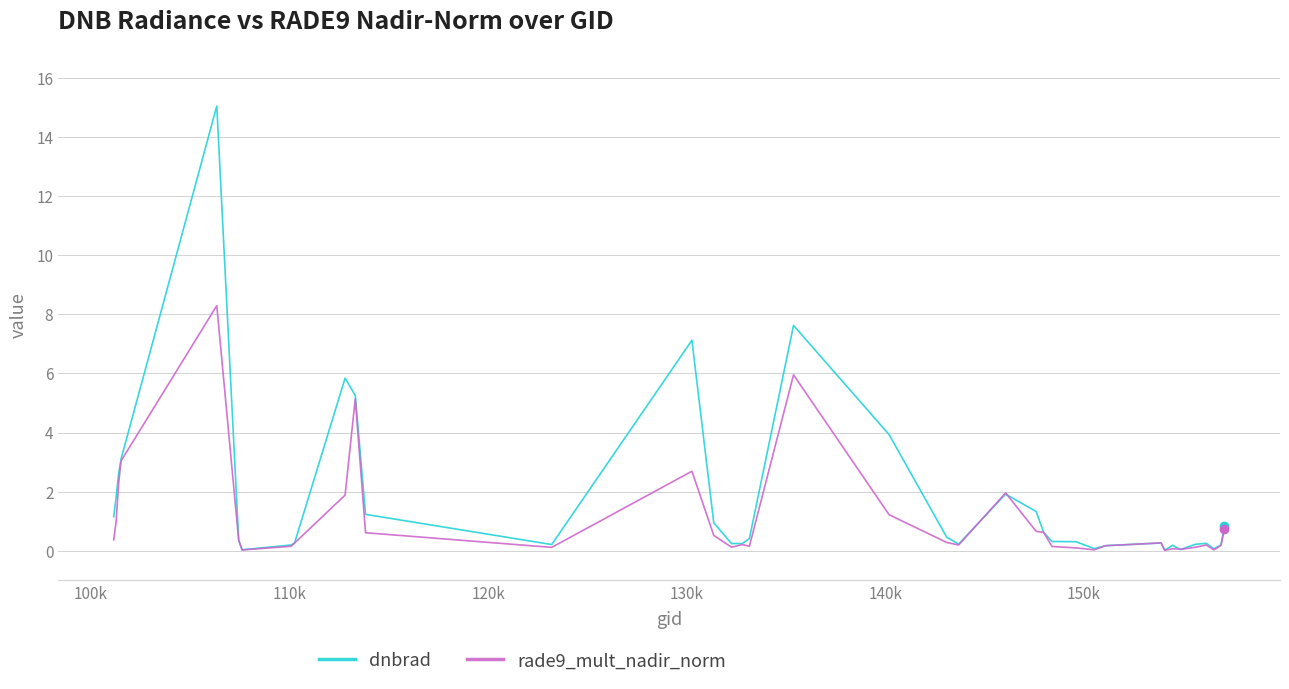

What are all the series names shown in the legend?

dnbrad, rade9_mult_nadir_norm